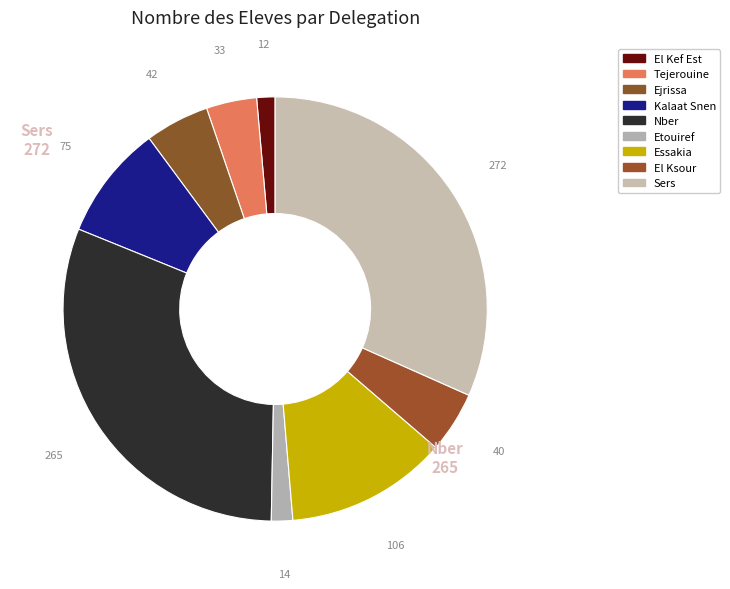

The El Kef Est slice represents 8% of the pie. True or false?

False